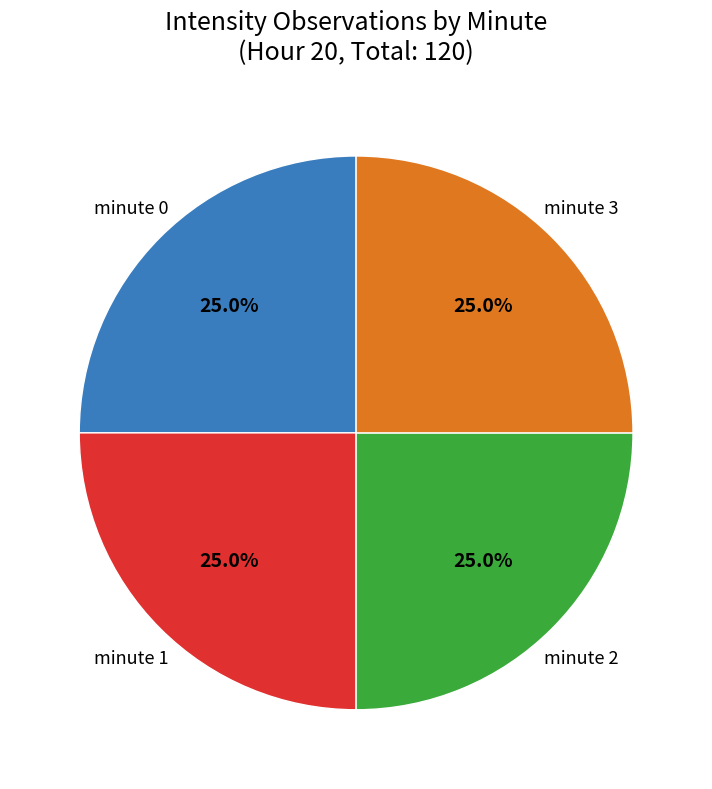

Does any single category account for the majority?

No